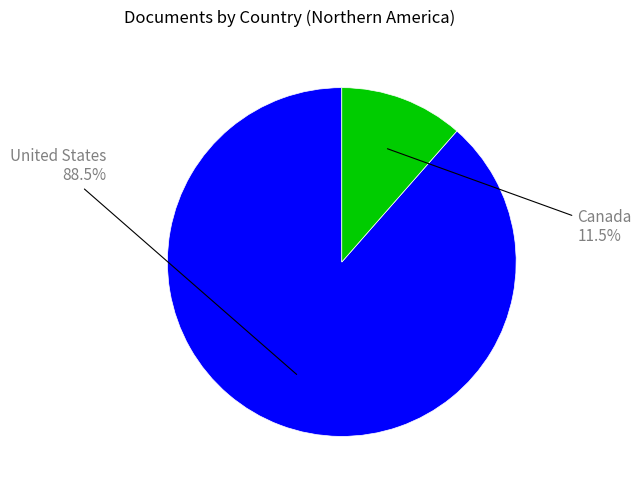

What is the total percentage of Canada and United States?

100.0%